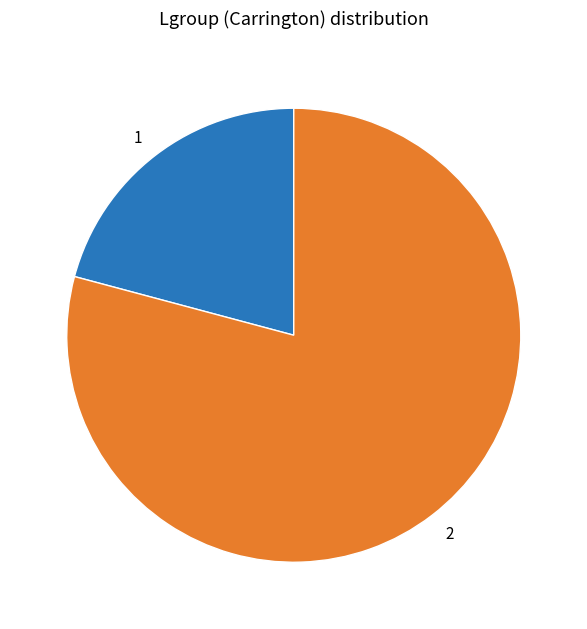

What is the ratio of the value at 1 to the value at 2?

0.3